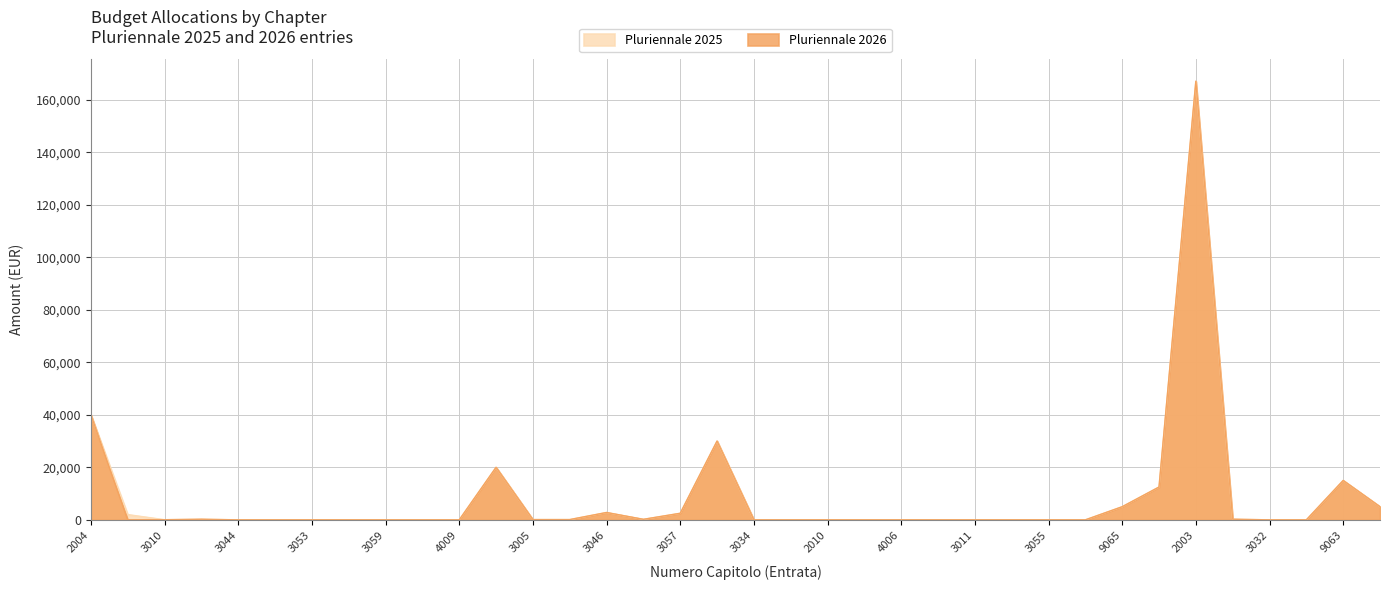

At which label is Pluriennale 2026 closest to 83515?

2004